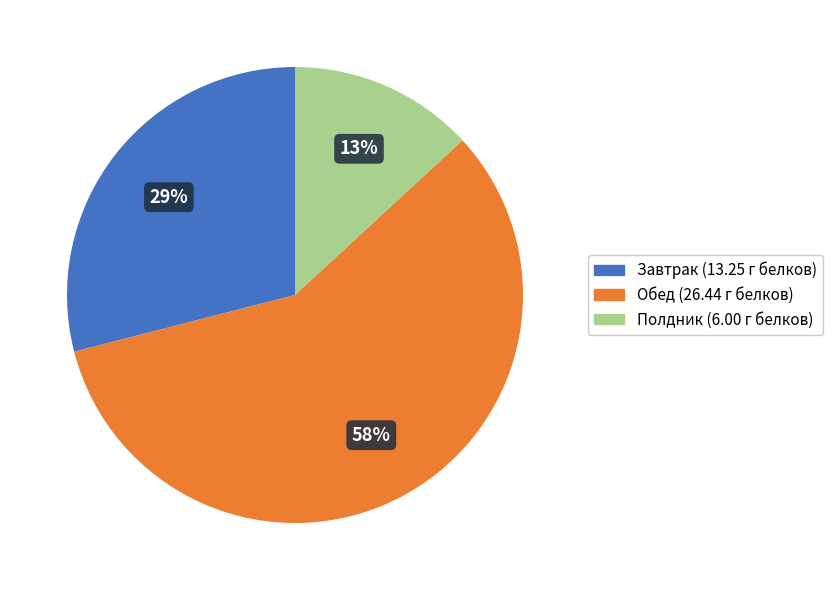

Is it true that Обед is 64% of the pie?

False